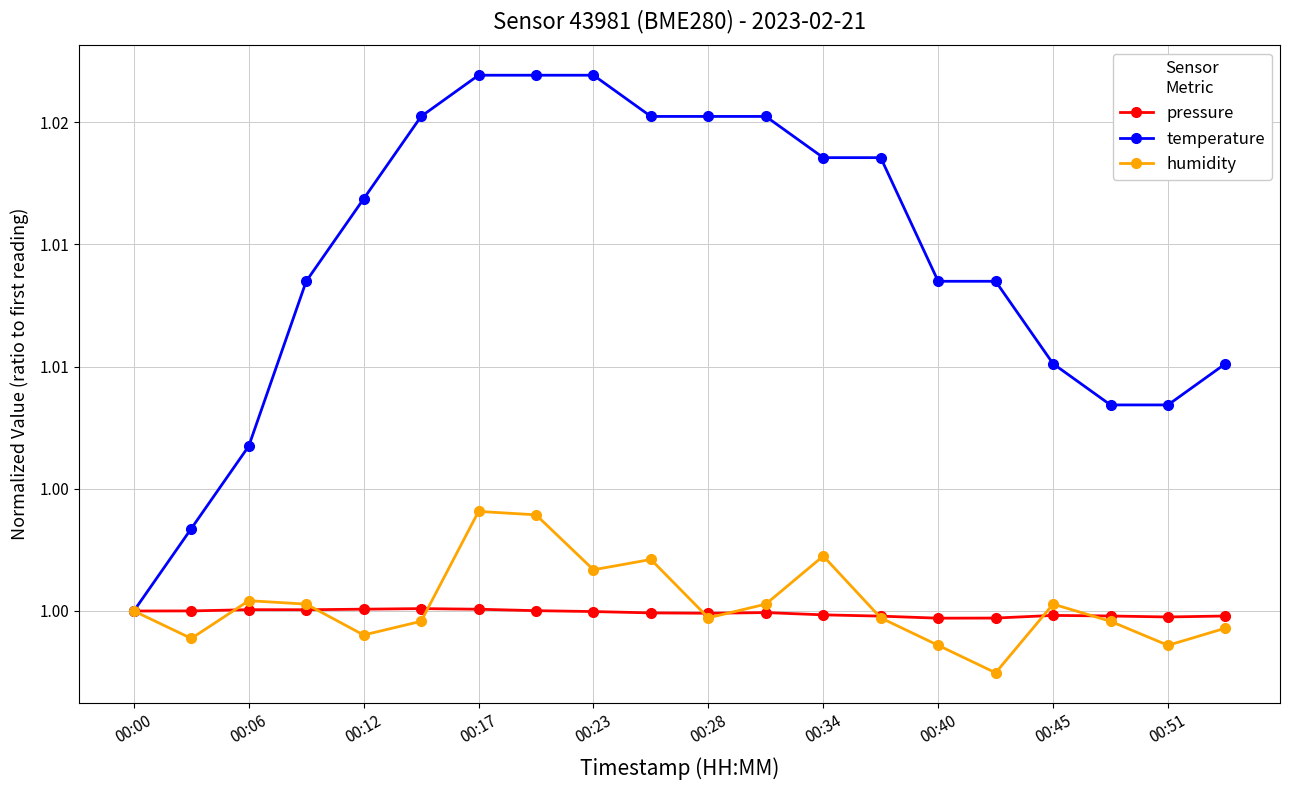

What are all the series names shown in the legend?

pressure, temperature, humidity